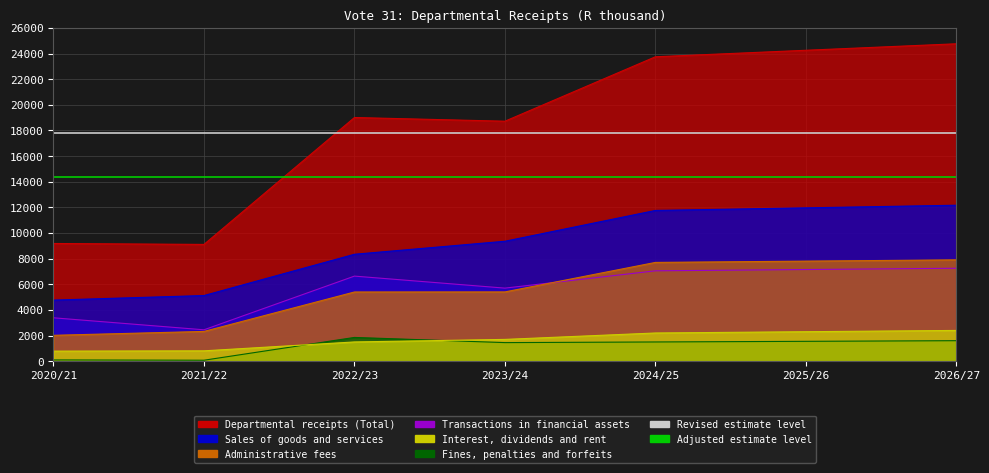

What is the maximum value for Fines, penalties and forfeits?

1853